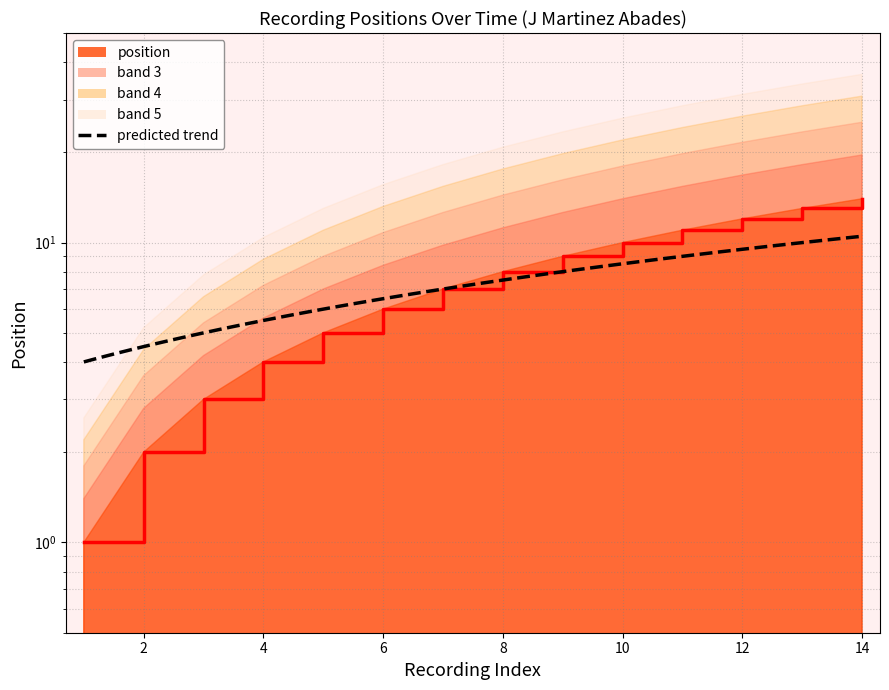

What is the difference between the maximum and minimum values?

13